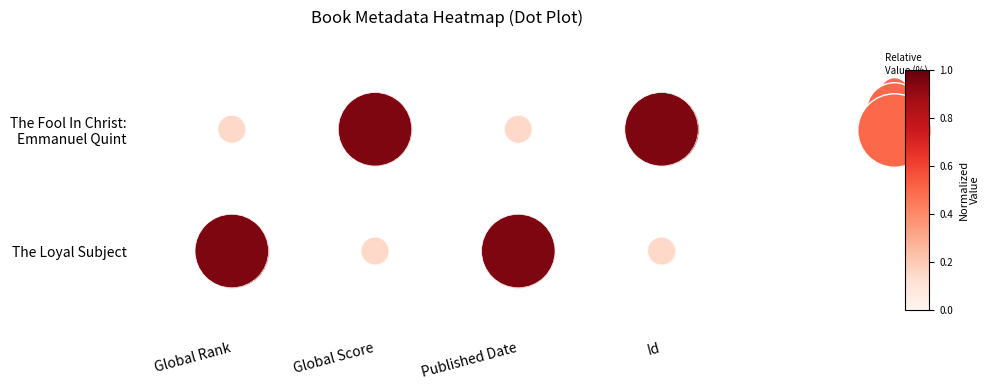

What is the sum of all The Loyal Subject values?

4